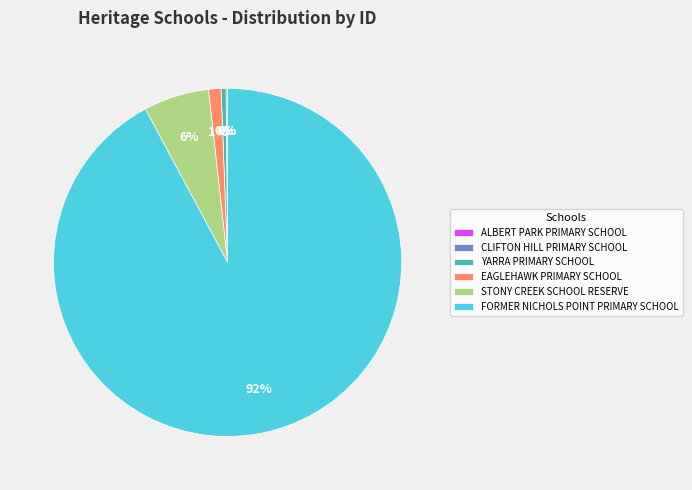

To the nearest percent, what is the average slice percentage?

17%